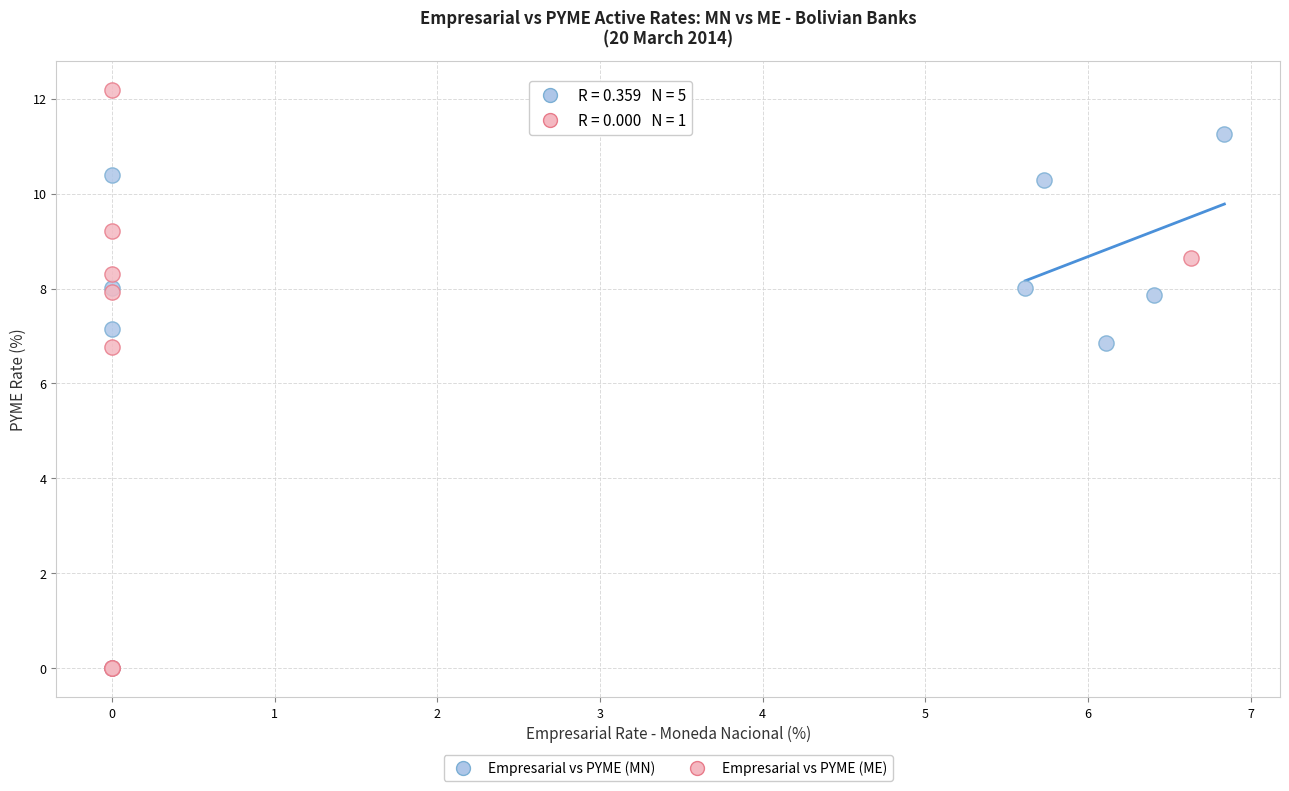

Which series contains the highest Y value?

Empresarial vs PYME (ME)